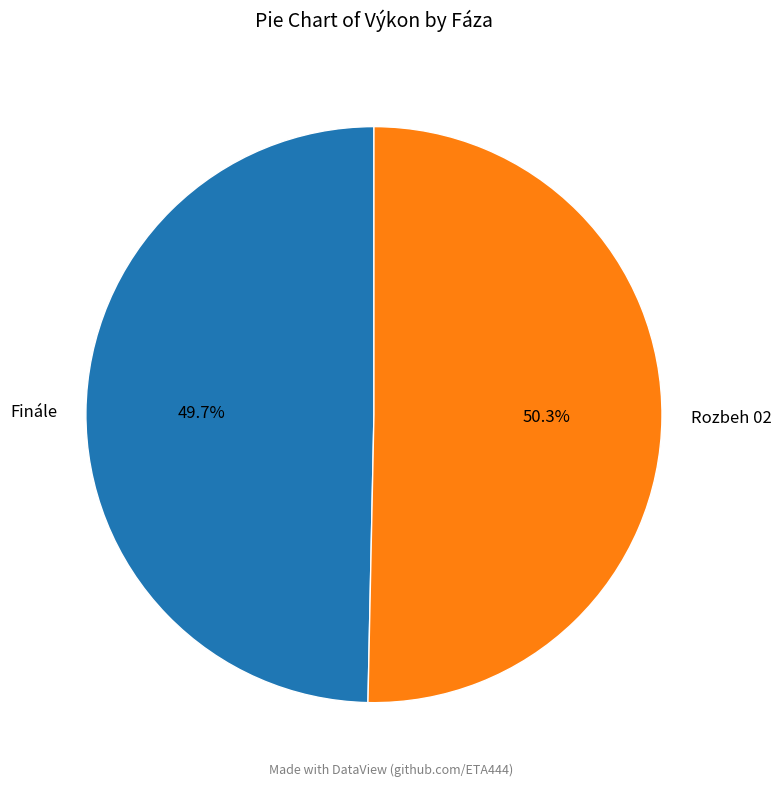

To the nearest percent, what is the difference between the largest and smallest slice percentages?

1%